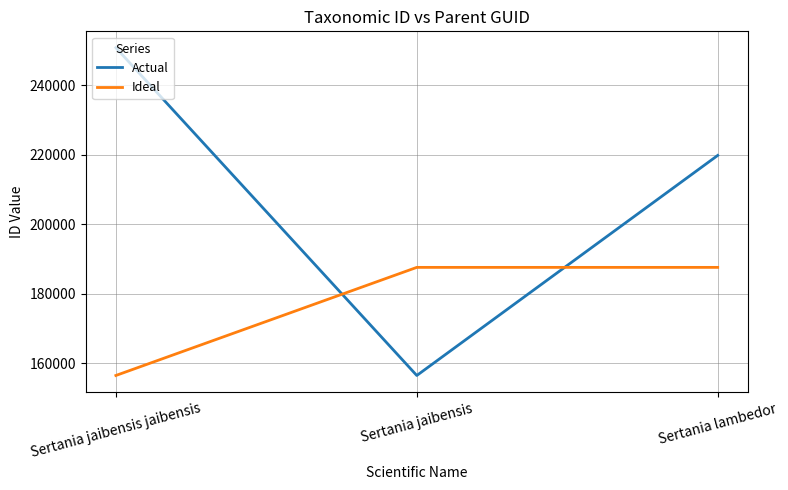

At how many categories does at least one series exceed 242506?

1